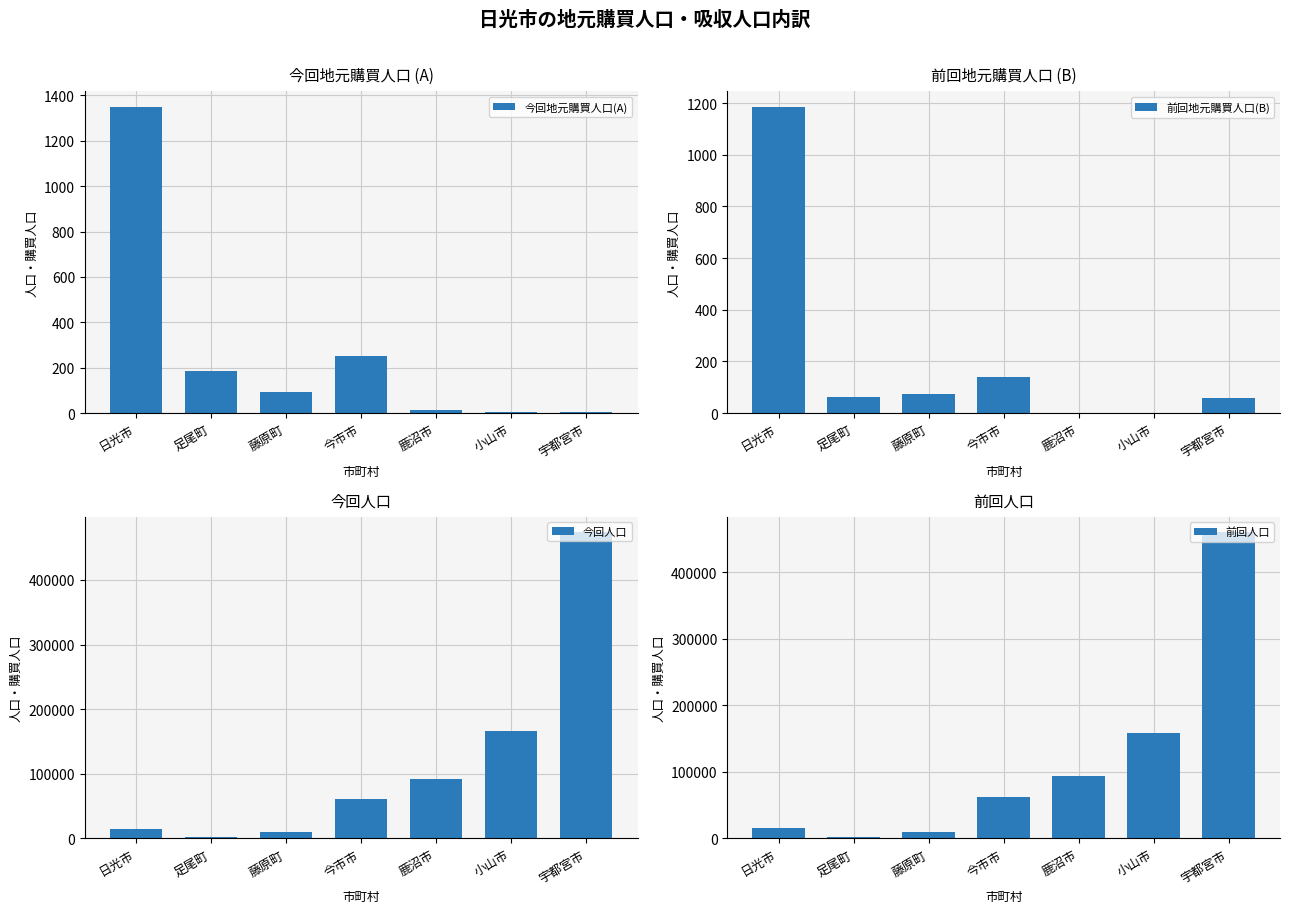

What is the value of the 前回地元購買人口(B) bar at the 3rd from the left?

73